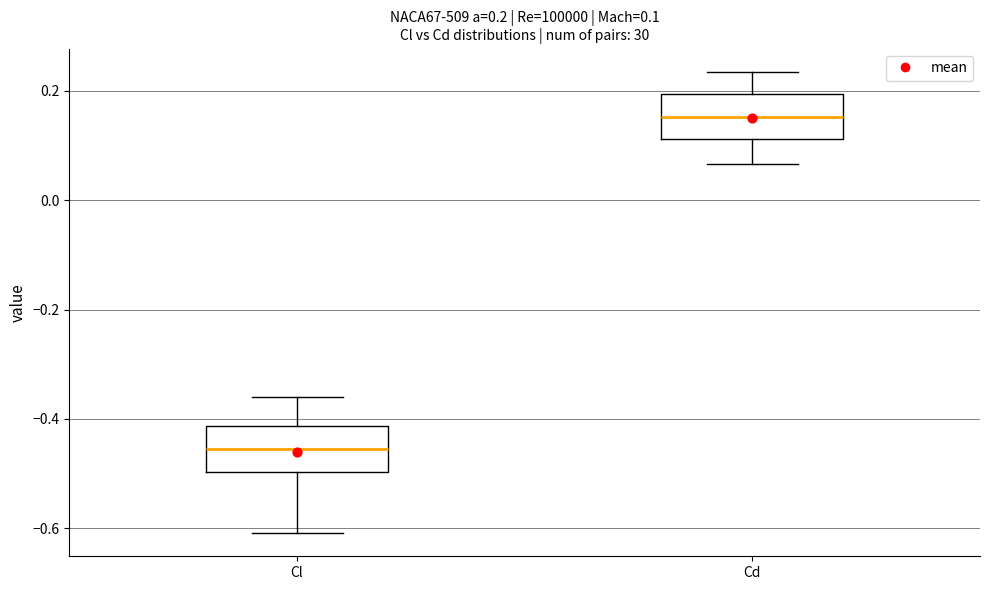

Which box's median line is the highest?

Cd